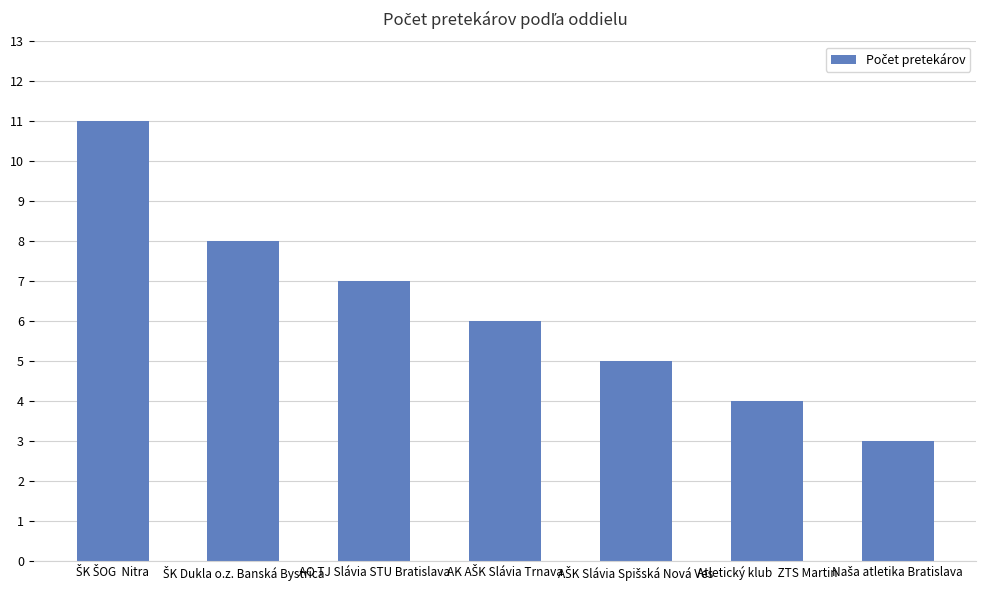

What is the value of the 2nd bar from the left?

8